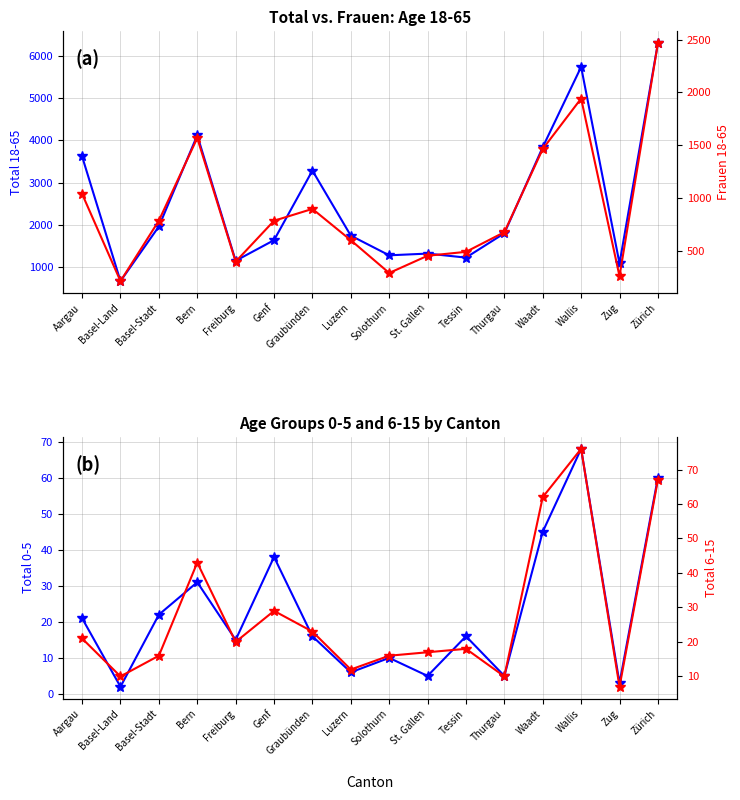

What is the sum of all Total 0-5 values?

363